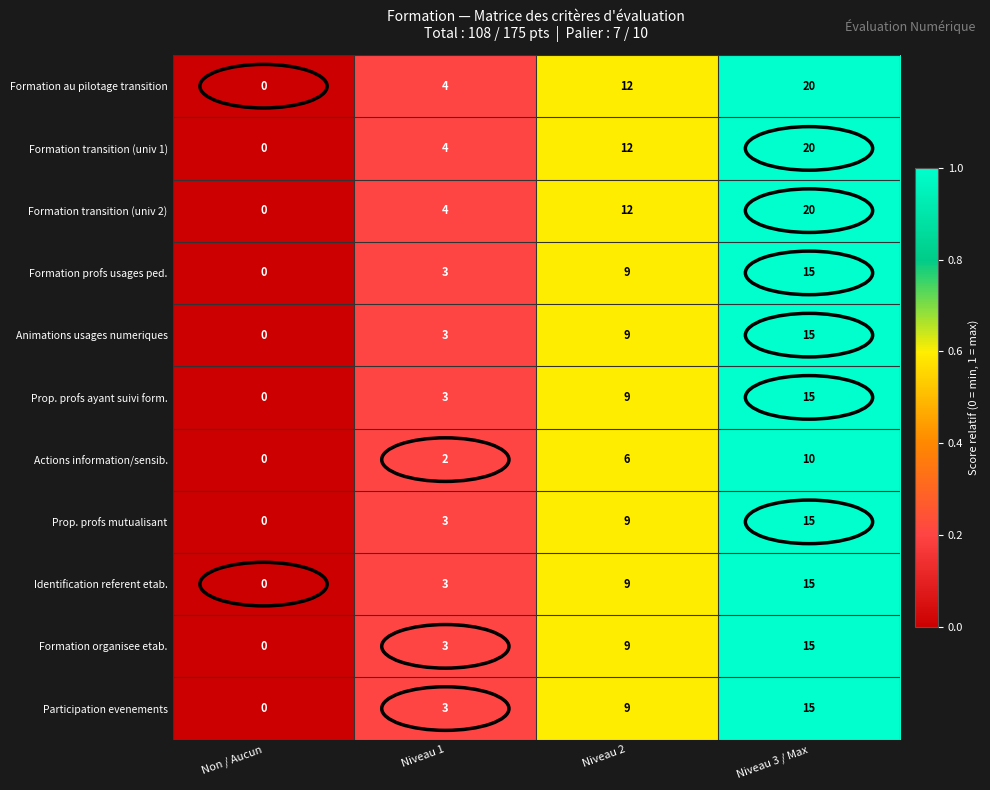

Rank the categories by Animations usages numeriques value from lowest to highest.

Non / Aucun, Niveau 1, Niveau 2, Niveau 3 / Max